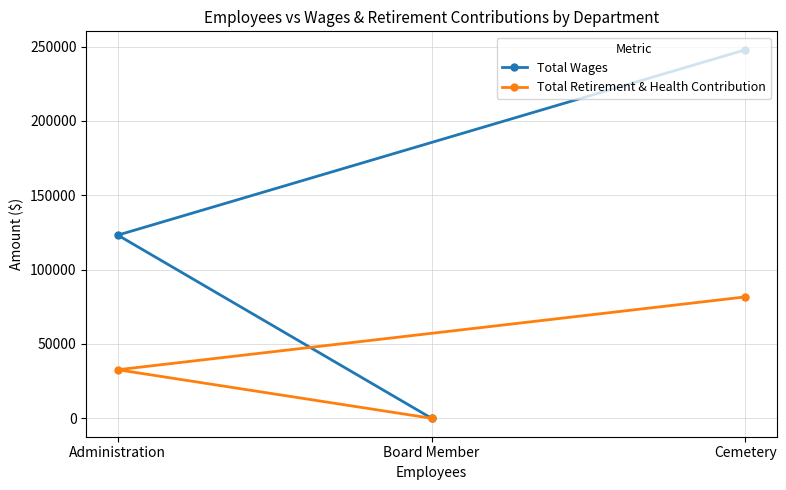

Is the value of Total Wages at Cemetery greater than the value of Total Retirement & Health Contribution at Cemetery?

Yes